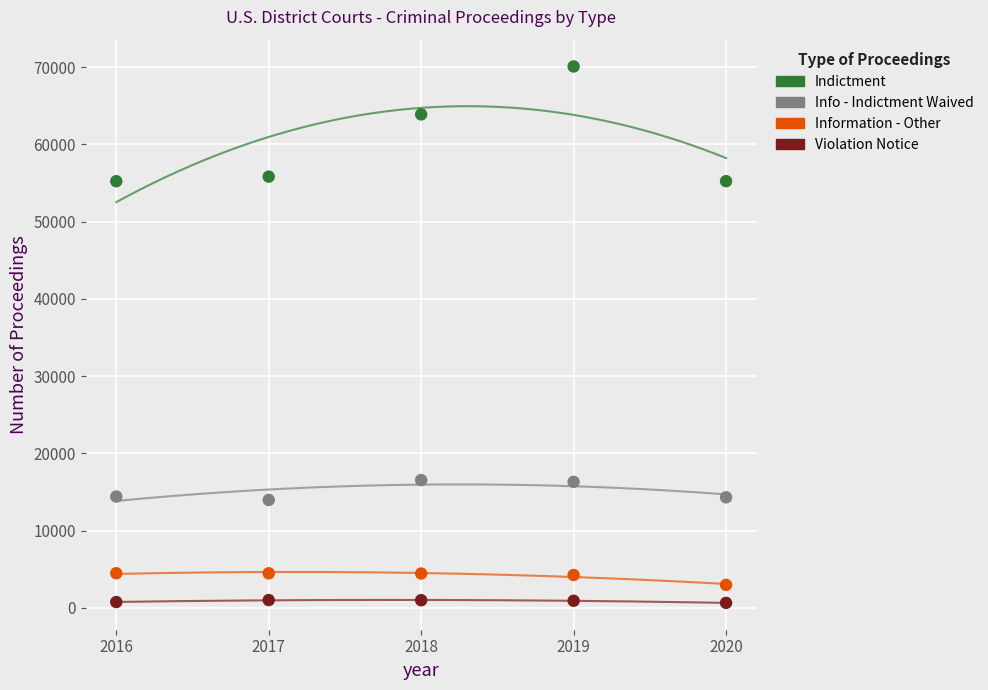

Across all data points, what is the range of Y values (max minus min)?

69435